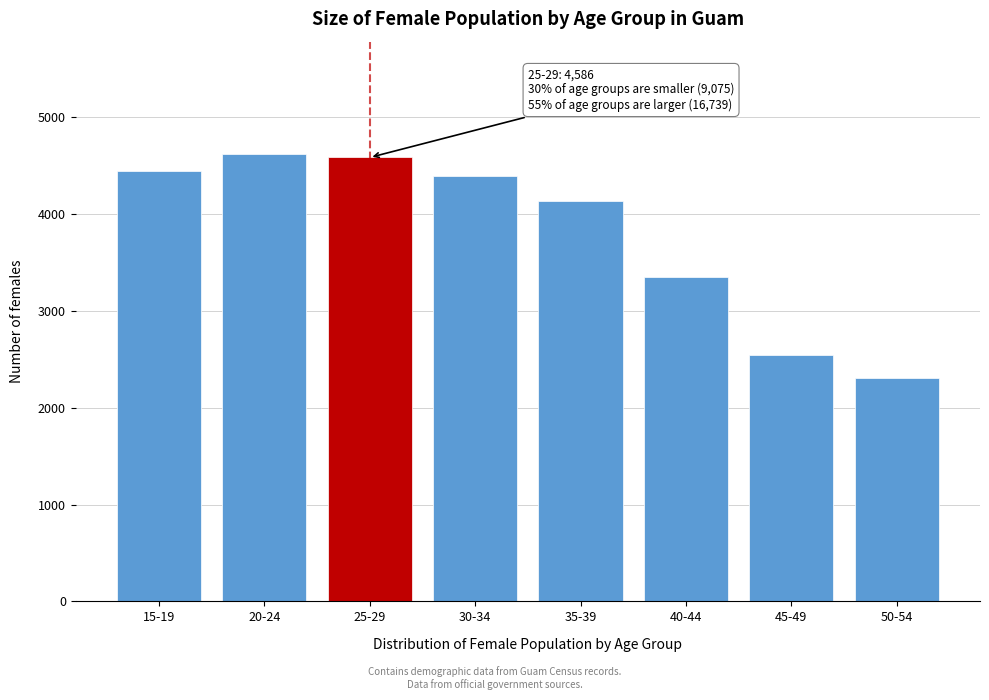

Reading left to right, extract all data points from this chart.

4449	4626	4586	4390	4136	3352	2548	2313